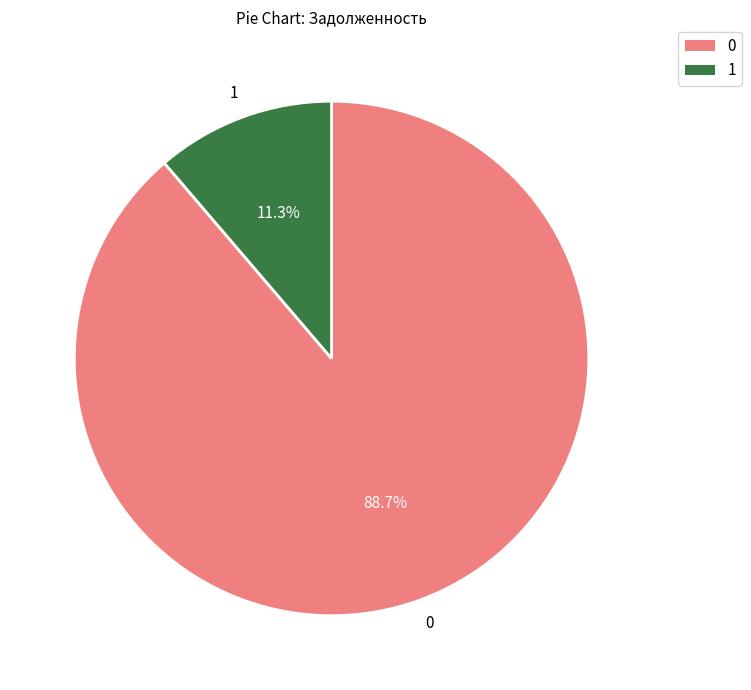

Is there any slice that represents more than half of the pie?

Yes